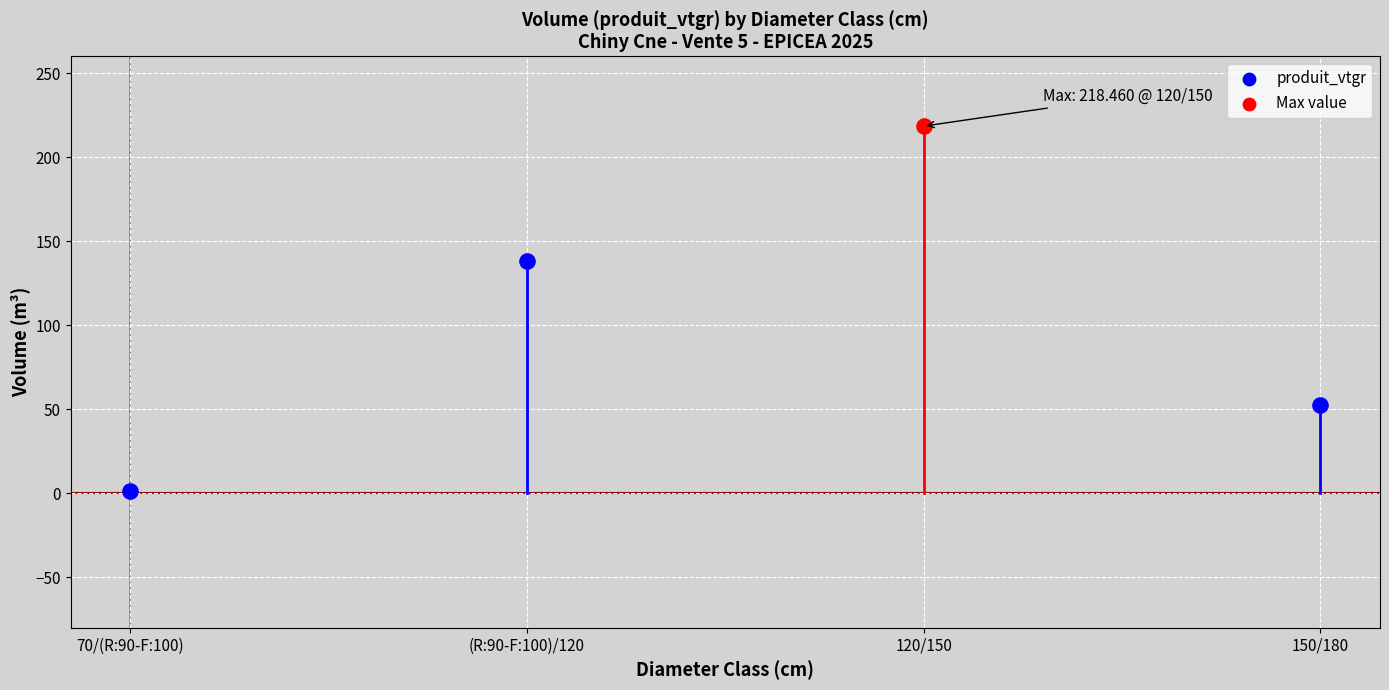

What is the ratio of the value at (R:90-F:100)/120 to the value at 70/(R:90-F:100)?

101.2